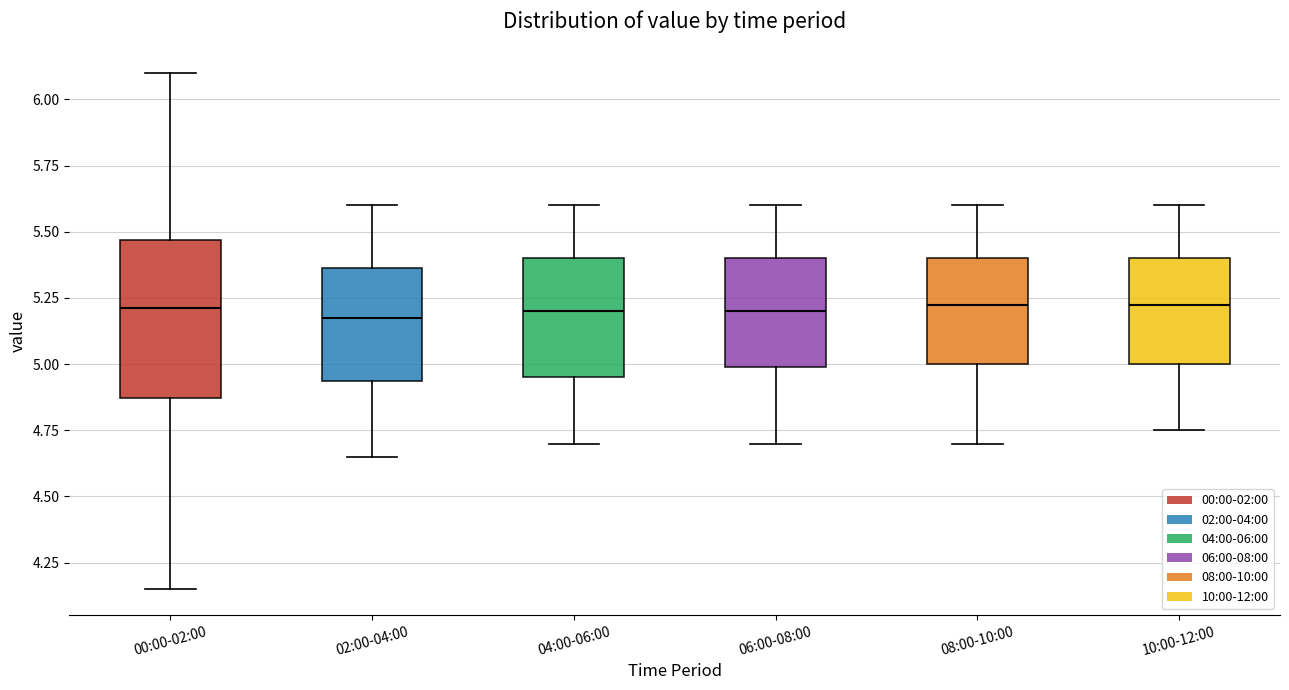

Where is the upper edge of the box for 00:00-02:00 on the y-axis? The values are not printed on the chart, so give them approximately, as read against the axis.

5.45